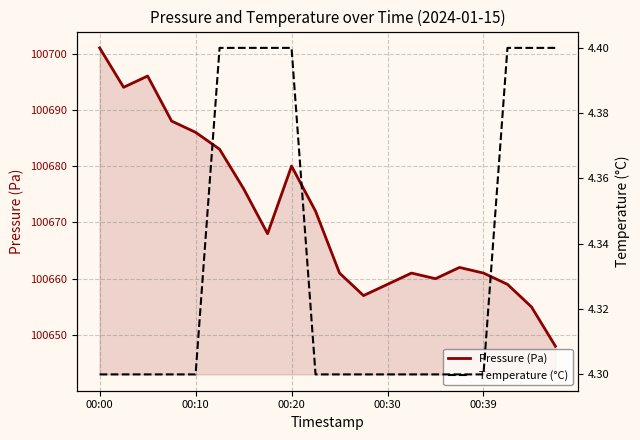

What are all the series names shown in the legend?

Pressure (Pa), Temperature (°C)